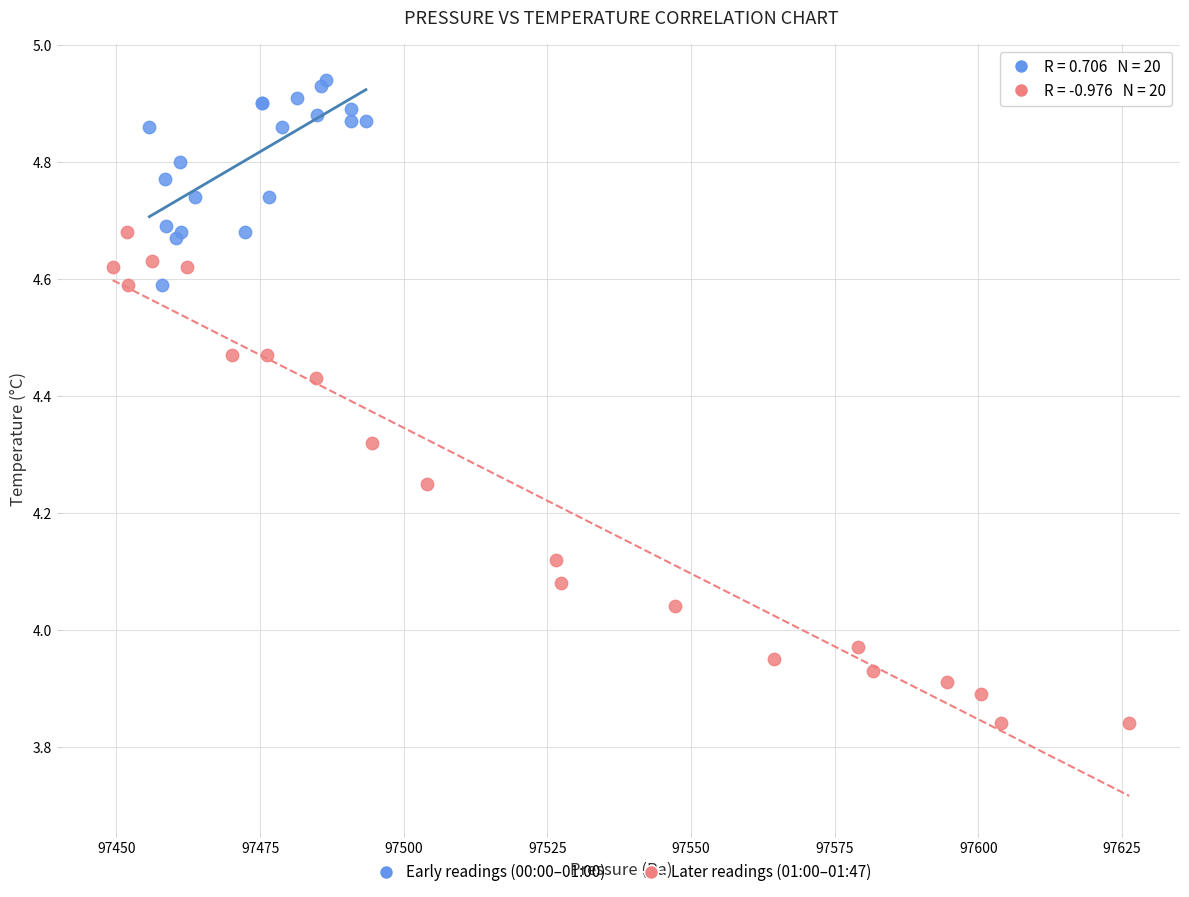

What are all the series names shown in the legend?

Early readings (00:00–01:00), Later readings (01:00–01:47)